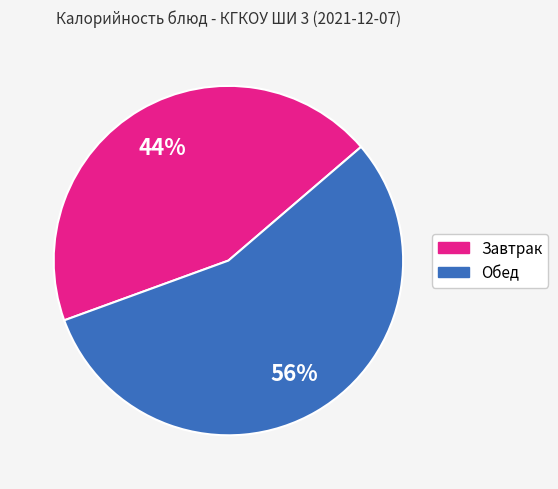

To the nearest percent, what portion does Обед represent?

56%